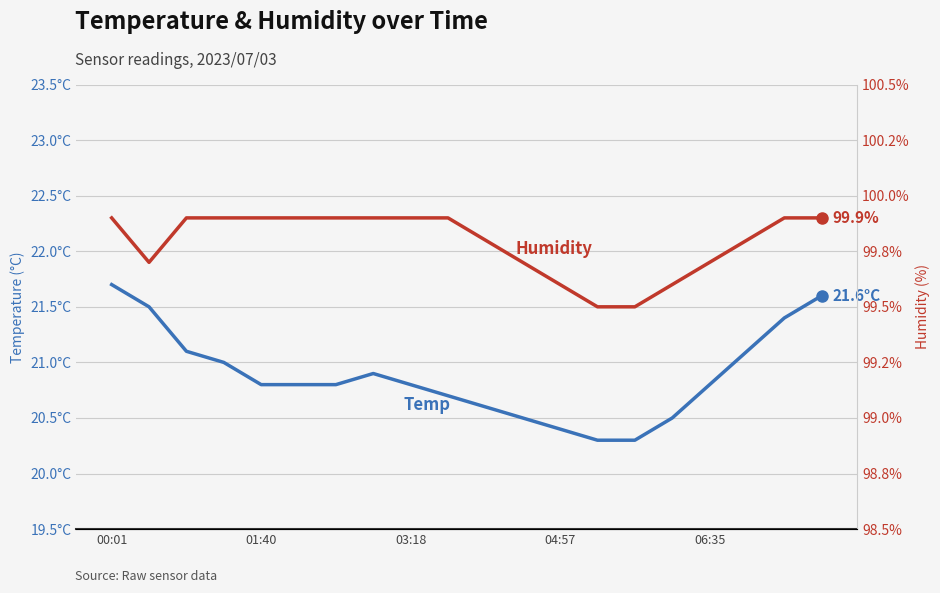

Is it true that Humidity equals 51.7 at 03:18?

False